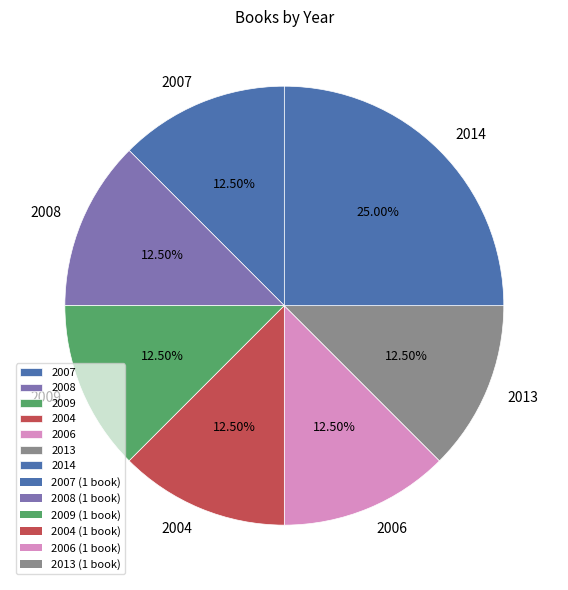

How many segments does this pie chart have?

7